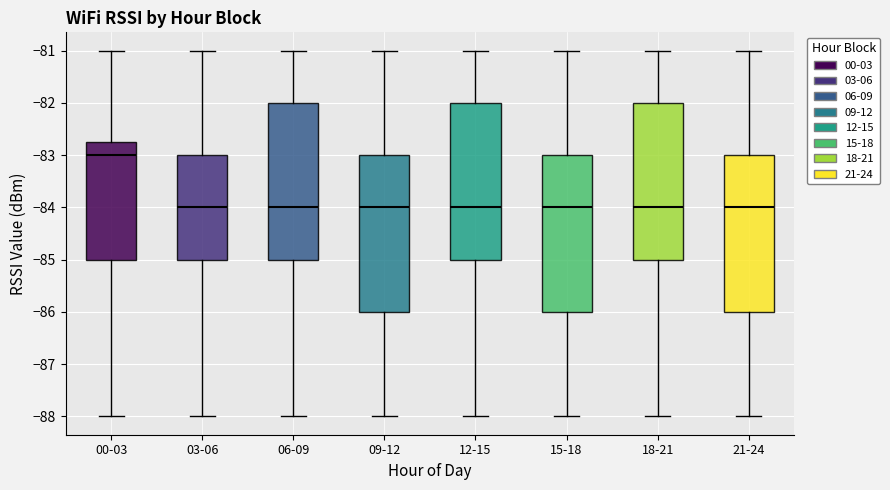

Reading left to right, read every box against the y-axis: the position of its median line, the range the box covers, and the ends of its whiskers. The values are not printed on the chart, so give them approximately, as read against the axis.

00-03: median -83.0, box -85.0 to -82.7, whiskers -88.0 to -81.0
03-06: median -84.0, box -85.0 to -83.0, whiskers -88.0 to -81.0
06-09: median -84.0, box -85.0 to -82.0, whiskers -88.0 to -81.0
09-12: median -84.0, box -86.0 to -83.0, whiskers -88.0 to -81.0
12-15: median -84.0, box -85.0 to -82.0, whiskers -88.0 to -81.0
15-18: median -84.0, box -86.0 to -83.0, whiskers -88.0 to -81.0
18-21: median -84.0, box -85.0 to -82.0, whiskers -88.0 to -81.0
21-24: median -84.0, box -86.0 to -83.0, whiskers -88.0 to -81.0